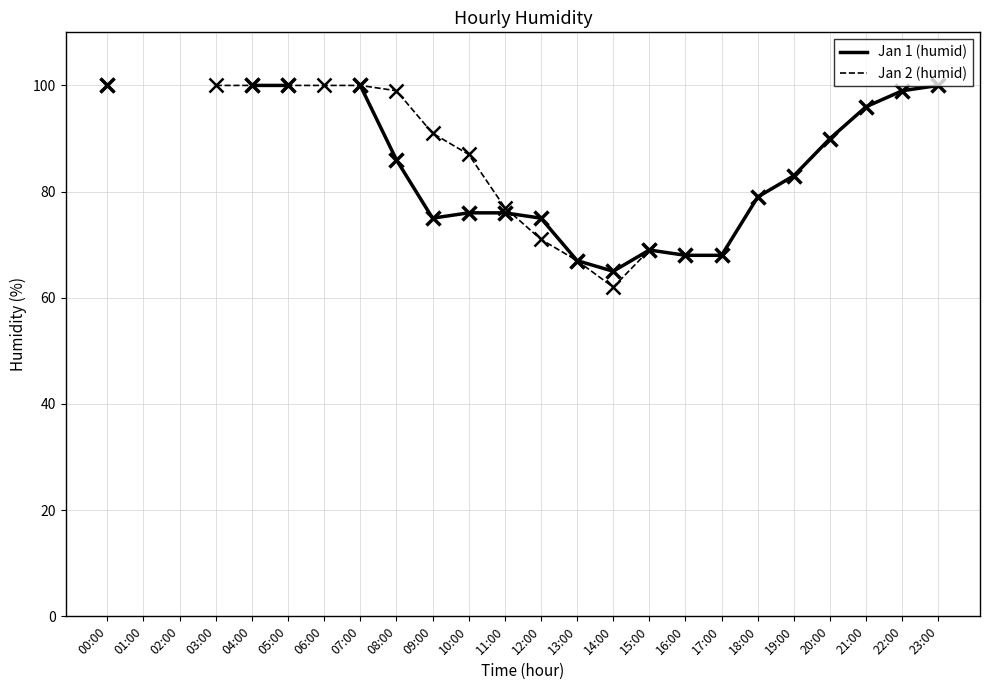

Which category has the lowest value in the Jan 1 (humid) series?

14:00